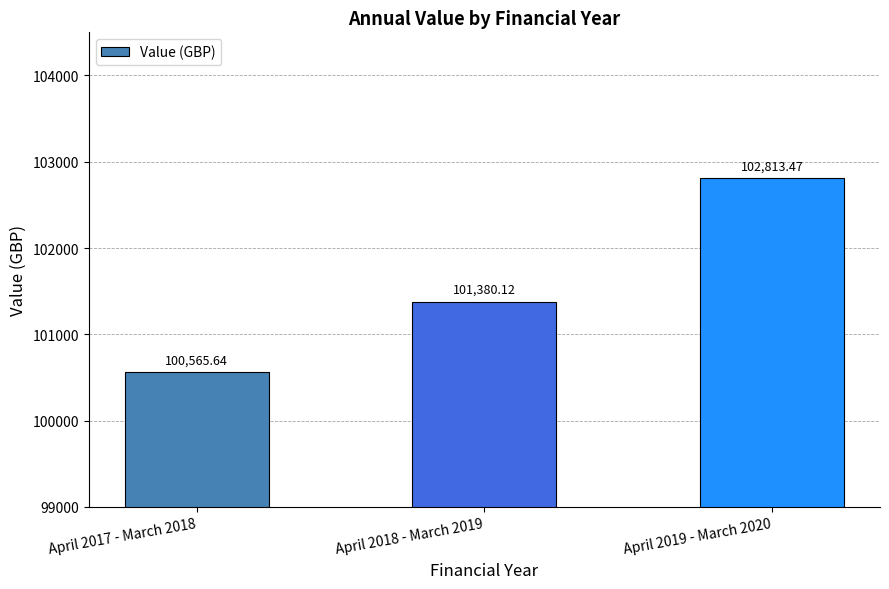

Reading left to right, extract all data points from this chart.

100565.6	101380.1	102813.5